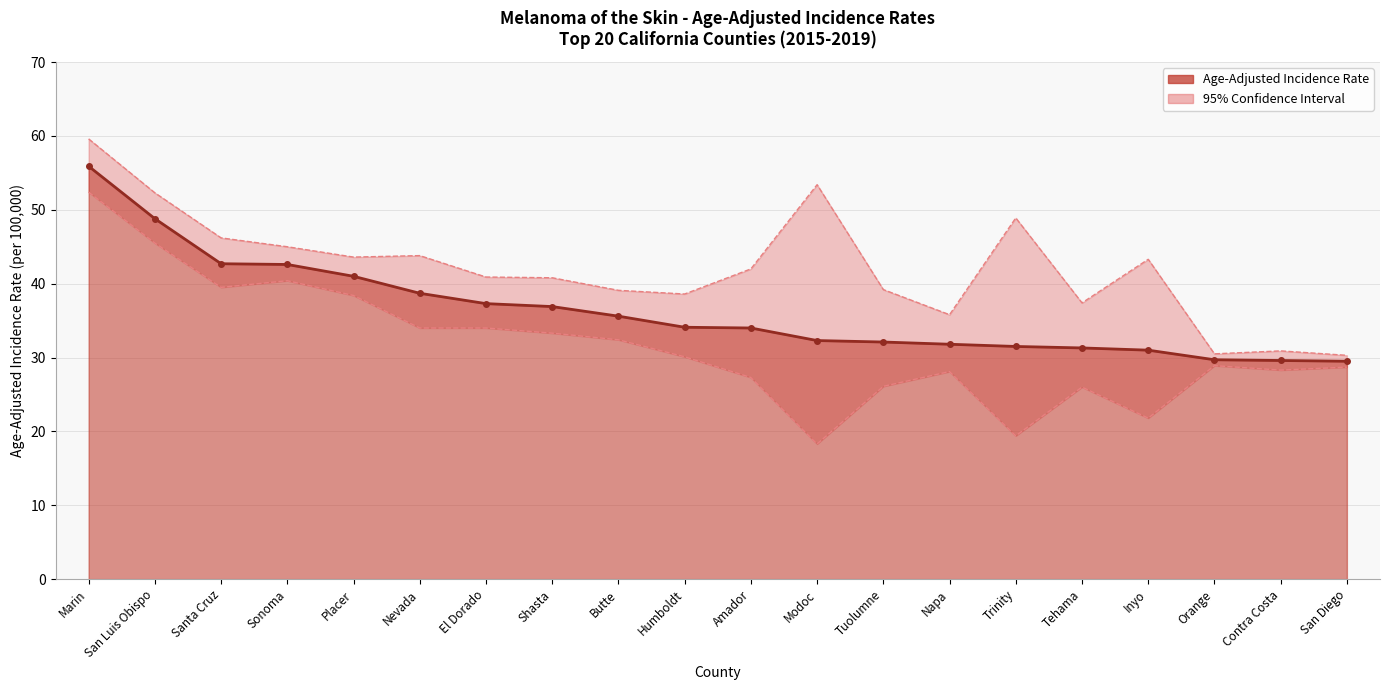

True or false: Lower 95% CI has a value of 8.2 at Tuolumne.

False